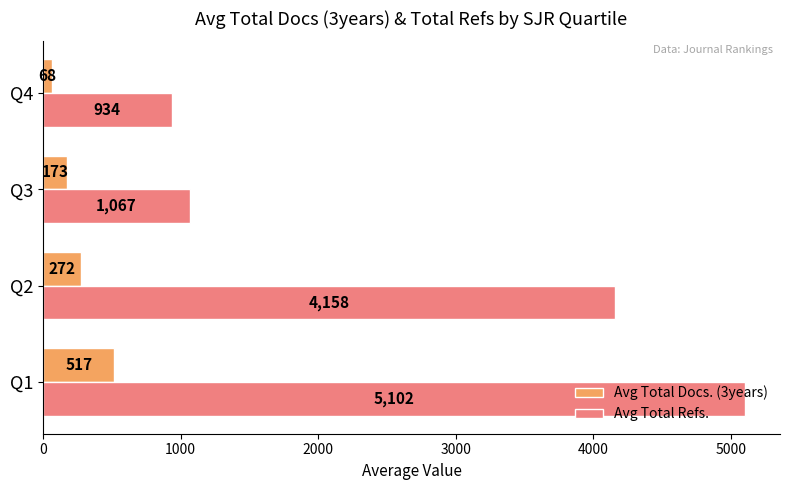

What is the greatest value displayed?

5102